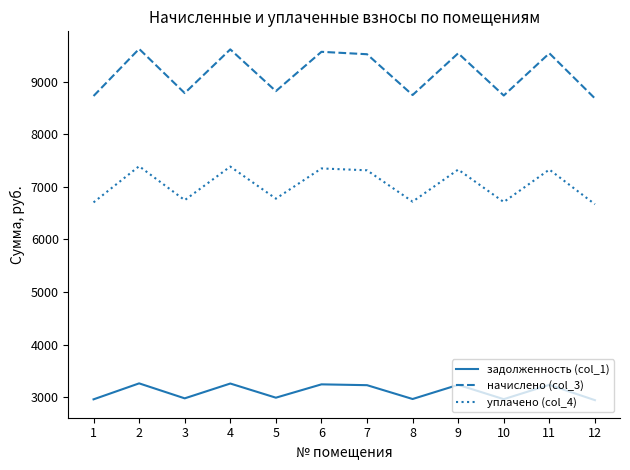

At how many categories does at least one series exceed 8266?

12